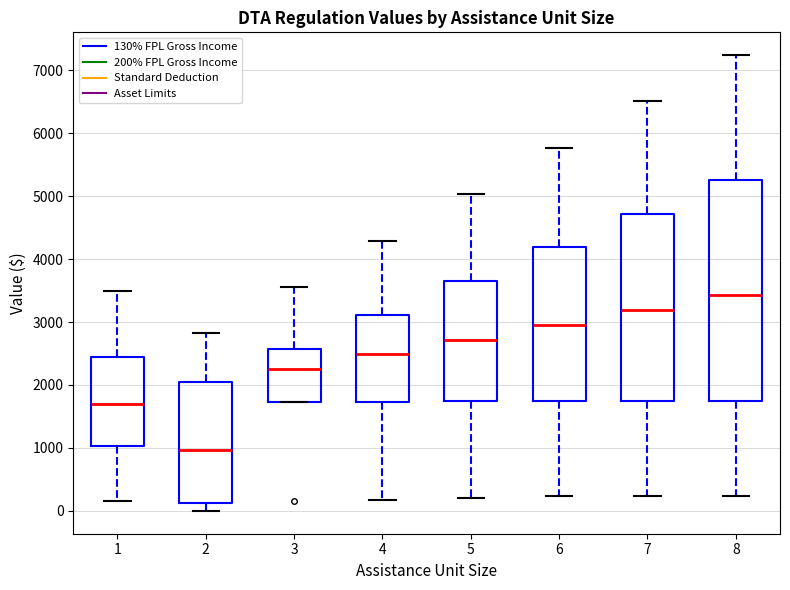

Reading left to right, read every box against the y-axis: the position of its median line, the range the box covers, and the ends of its whiskers. The values are not printed on the chart, so give them approximately, as read against the axis.

1: median 1700, box 1000 to 2400, whiskers 200 to 3500
2: median 1000, box 100 to 2000, whiskers 0 to 2800
3: median 2300, box 1700 to 2600, whiskers 1700 to 3600
4: median 2500, box 1700 to 3100, whiskers 200 to 4300
5: median 2700, box 1700 to 3600, whiskers 200 to 5000
6: median 3000, box 1700 to 4200, whiskers 200 to 5800
7: median 3200, box 1700 to 4700, whiskers 200 to 6500
8: median 3400, box 1700 to 5300, whiskers 200 to 7200